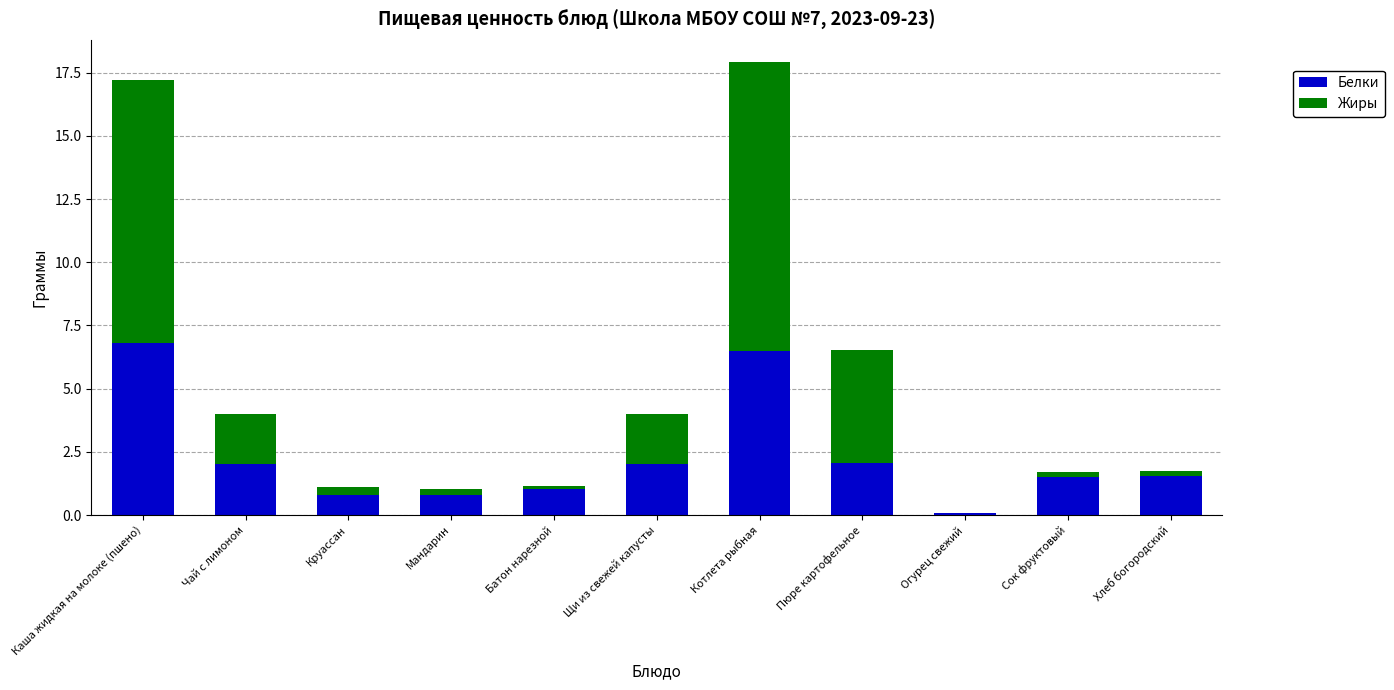

What is the sum of all Белки values?

25.2